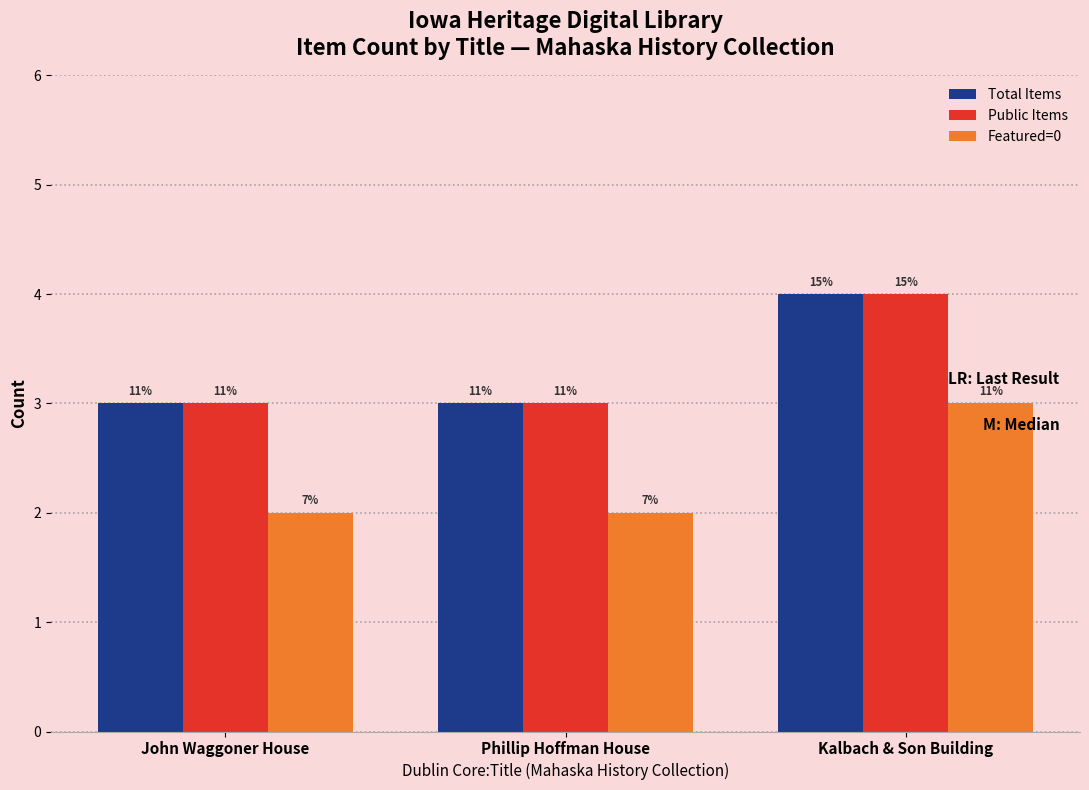

How many groups of bars are there?

3